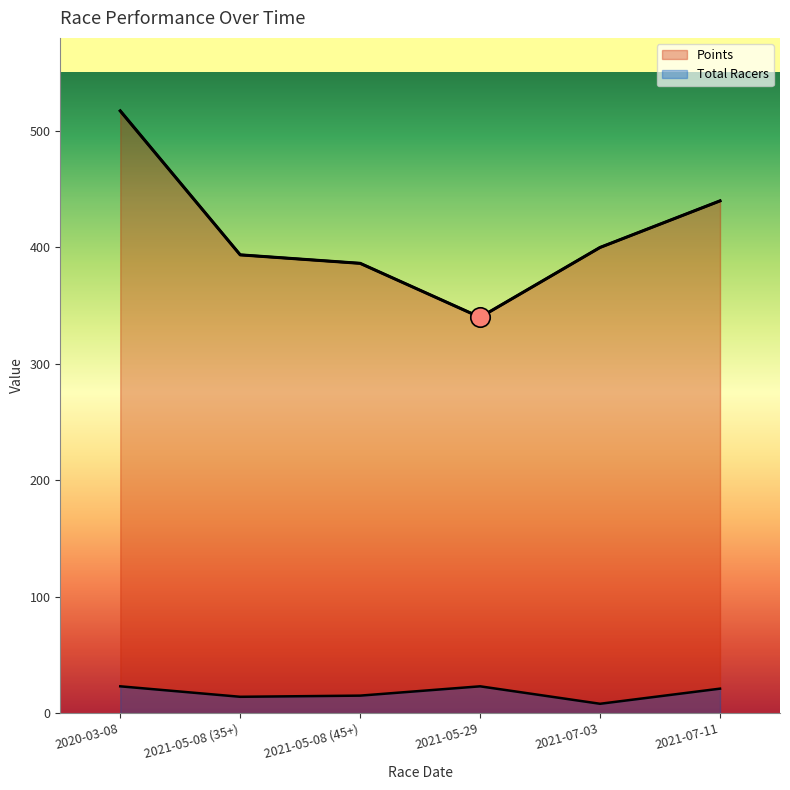

What is the difference between the second highest and second lowest values in the Points series?

53.6